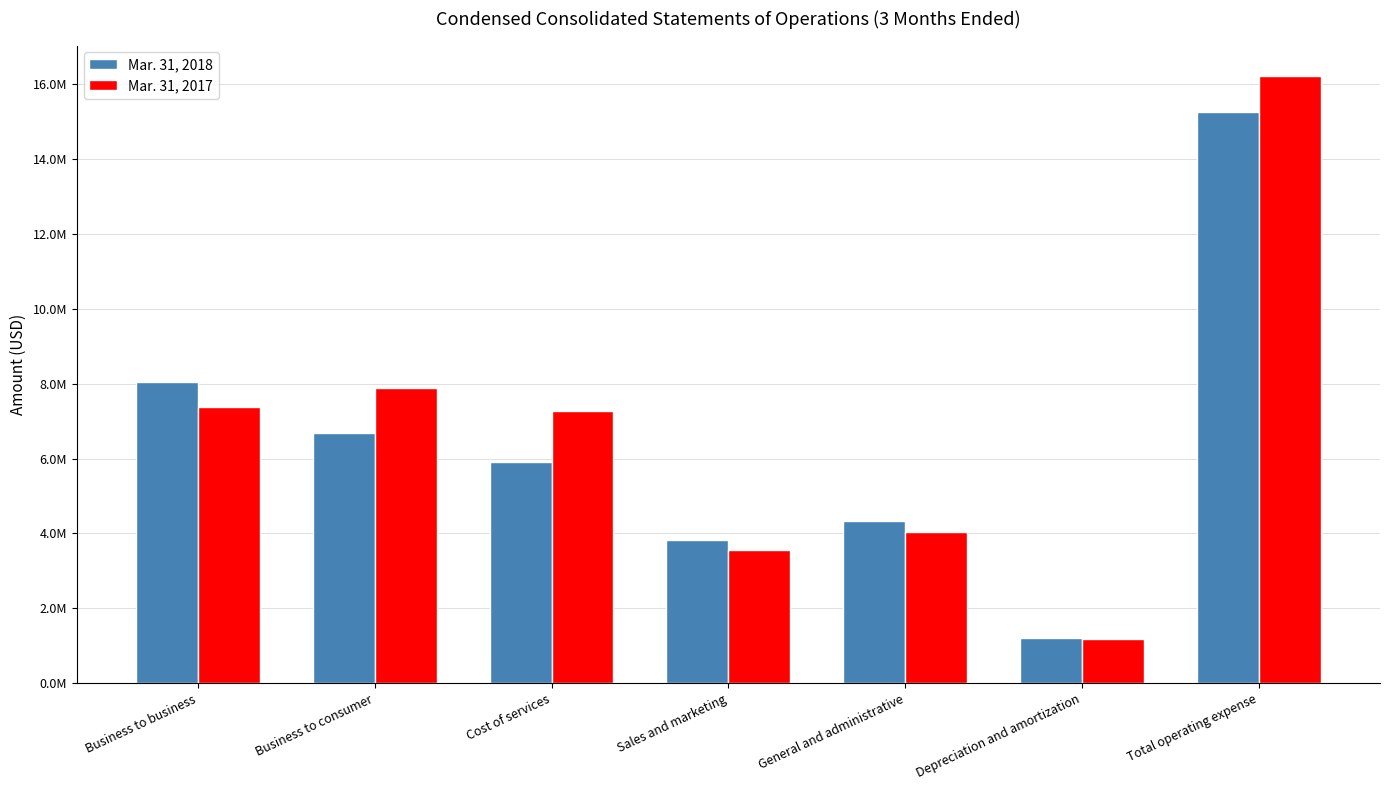

Is it true that Mar. 31, 2017 equals 1869804 at Business to consumer?

False